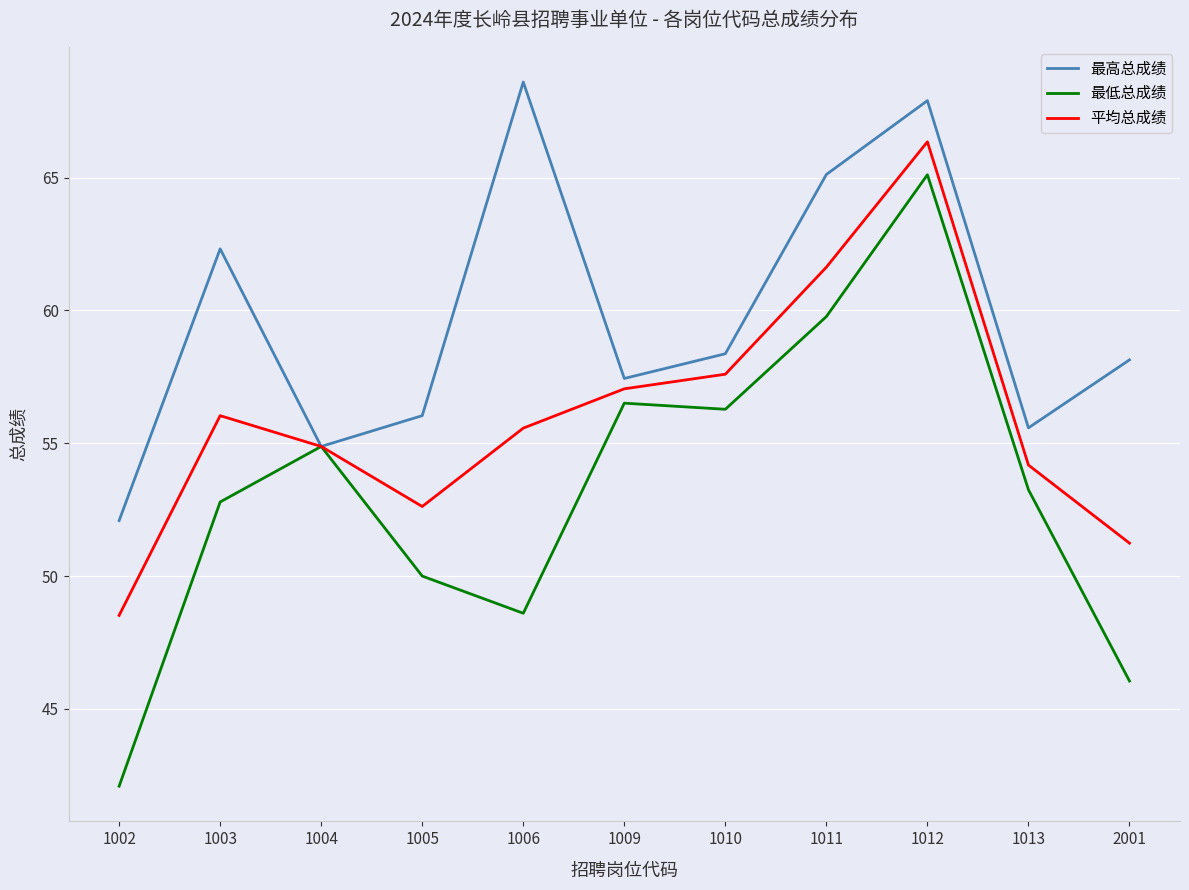

What are all the series names shown in the legend?

最高总成绩, 最低总成绩, 平均总成绩